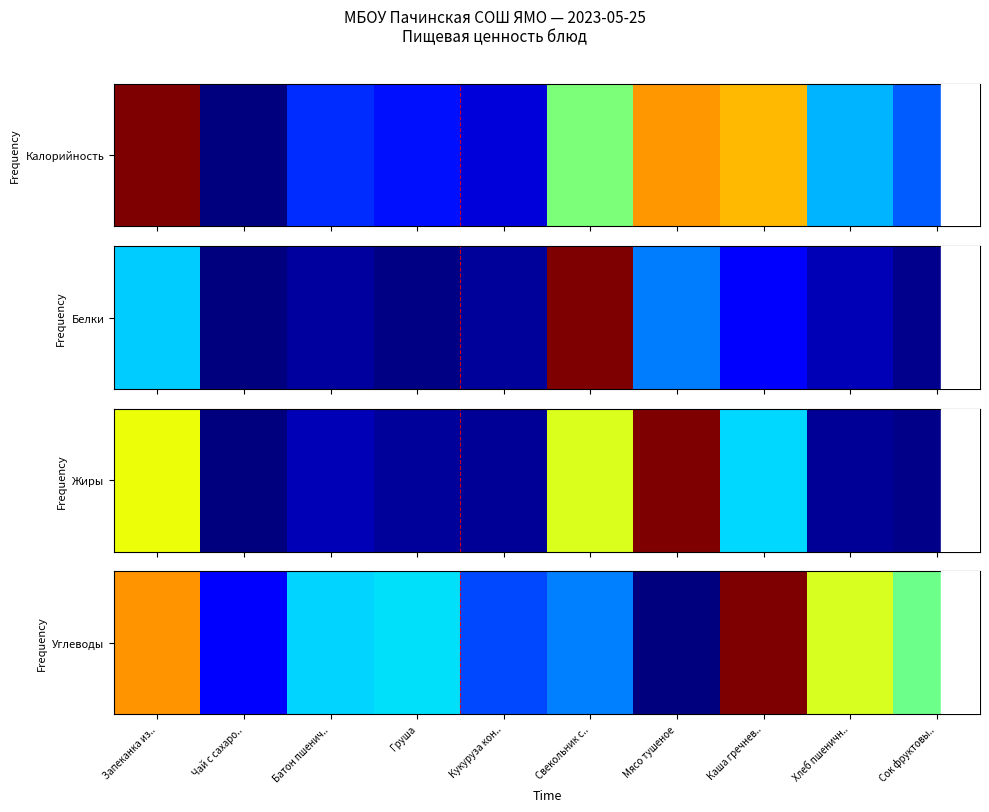

Rank the categories by value from highest to lowest.

Каша гречнев.., Запеканка из.., Хлеб пшеничн.., Сок фруктовы.., Груша, Батон пшенич.., Свекольник с.., Кукуруза кон.., Чай с сахаро.., Мясо тушеное